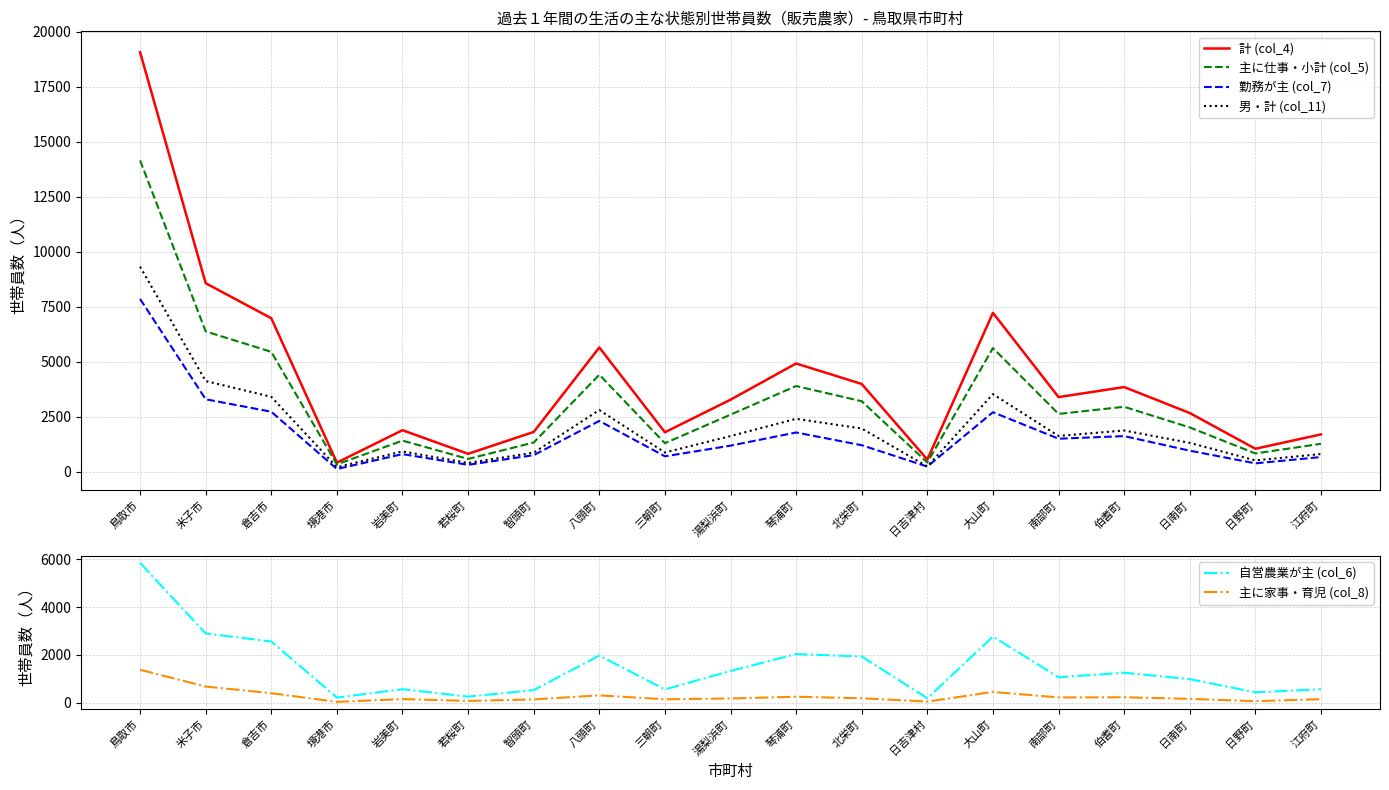

What is the approximate value of 主に仕事・小計 (col_5) at 琴浦町, to the nearest 10?

3890